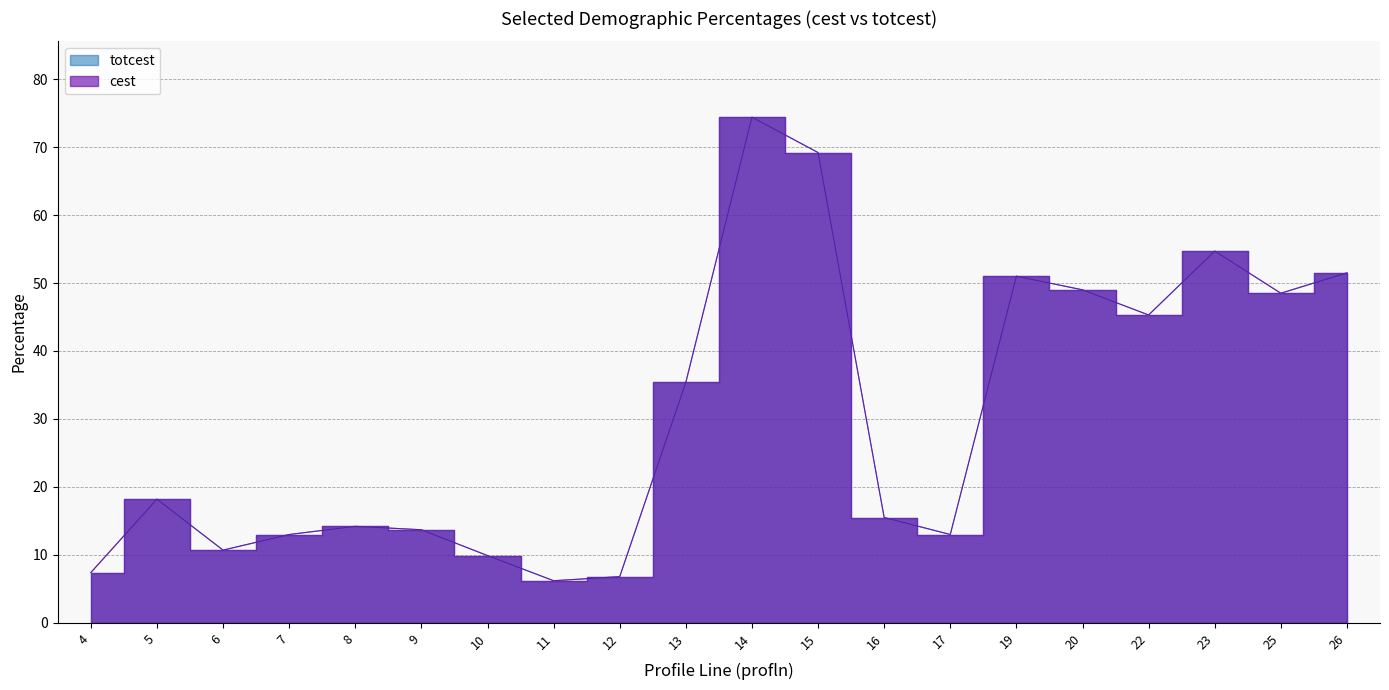

True or false: totcest and cest intersect in this chart.

False